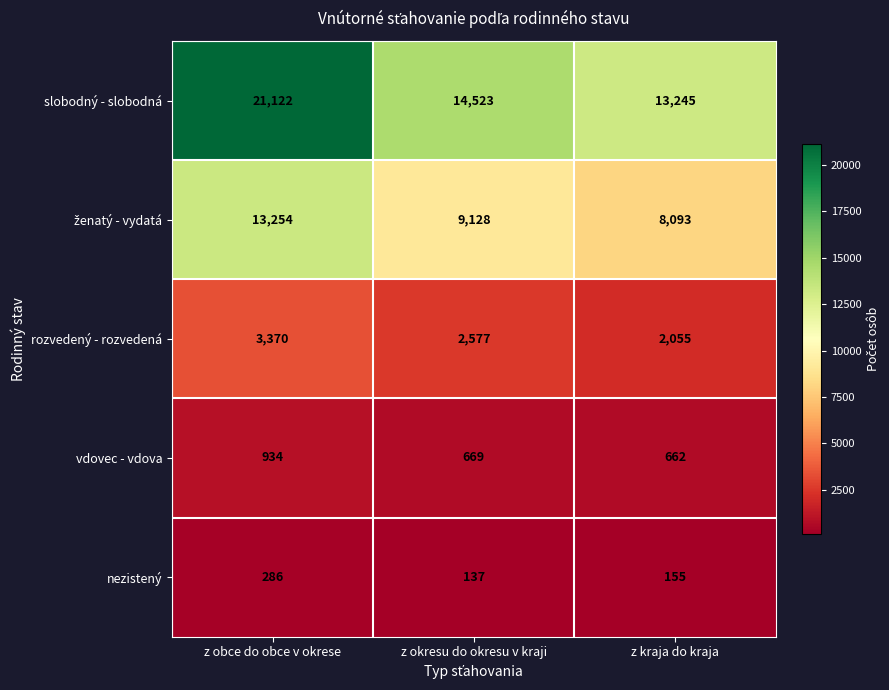

Read the rozvedený - rozvedená value at z obce do obce v okrese, to the nearest 10.

3370